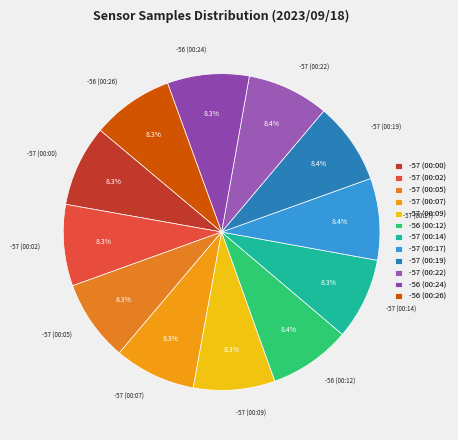

How many segments does this pie chart have?

12